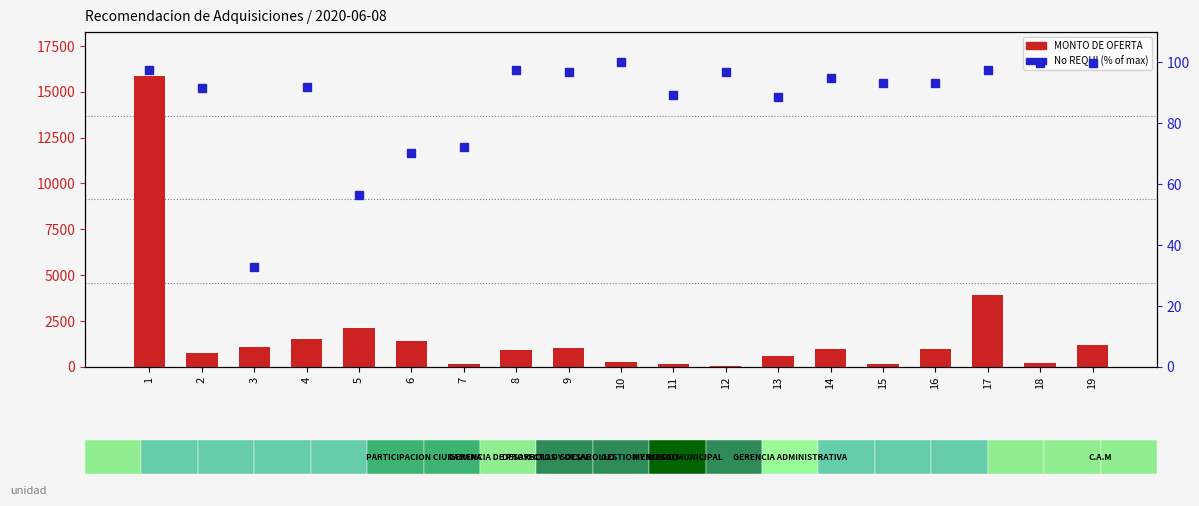

What is the difference between the maximum and minimum values in the No REQUI (% of max) series?

67.3